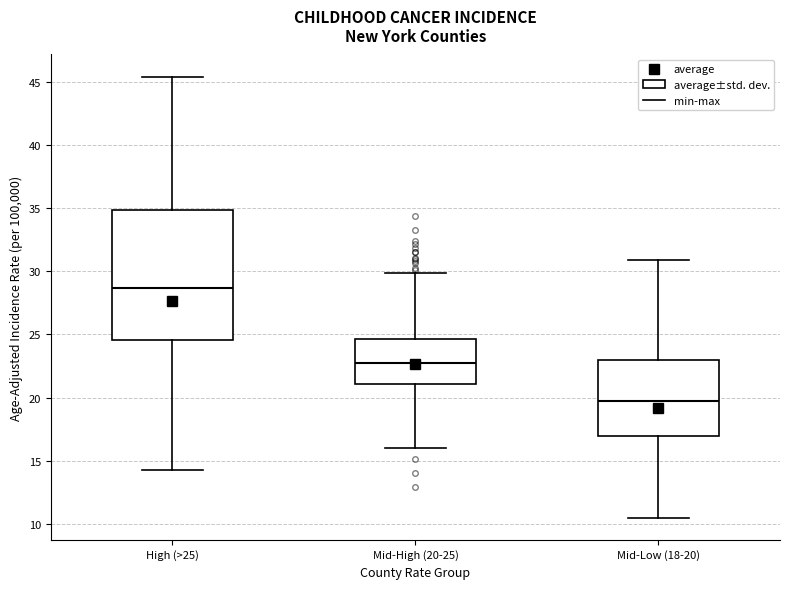

Reading left to right, transcribe this box plot: for each box, give where its median line is, the range the box spans, and where its two whiskers end, as read against the y-axis. The values are not printed on the chart, so give them approximately, as read against the axis.

High (>25): median 28.5, box 24.5 to 35.0, whiskers 14.5 to 45.5
Mid-High (20-25): median 22.5, box 21.0 to 24.5, whiskers 16.0 to 30.0
Mid-Low (18-20): median 19.5, box 17.0 to 23.0, whiskers 10.5 to 31.0